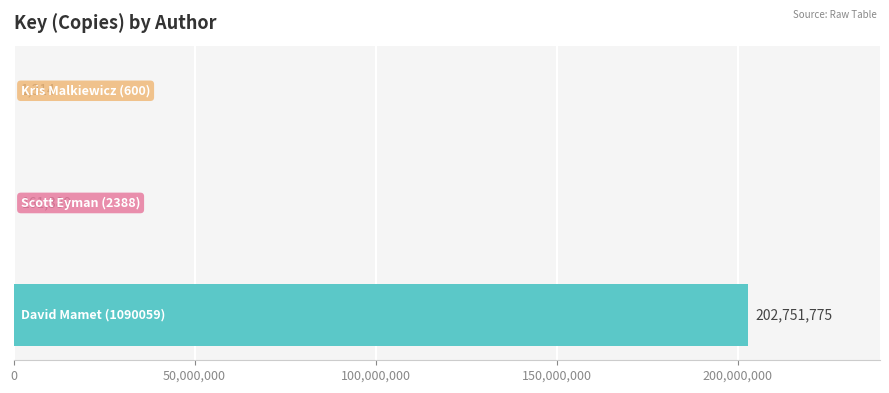

What is the sum of all values?

202914478